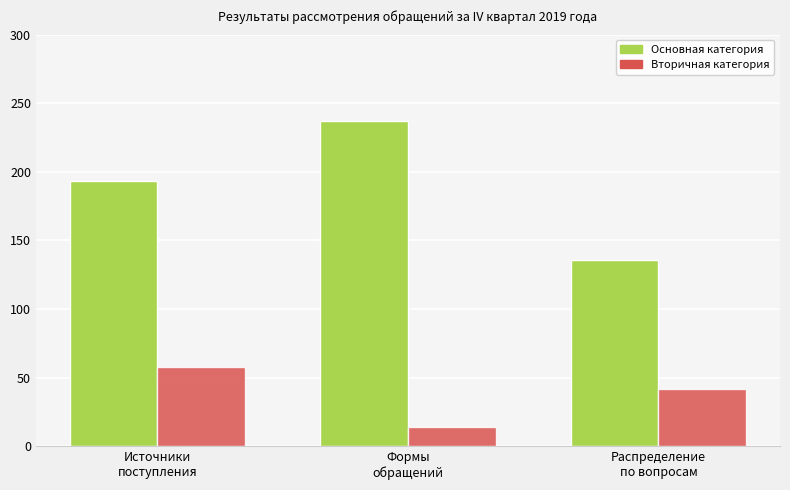

What is the difference between the maximum and minimum values in the Основная категория series?

101